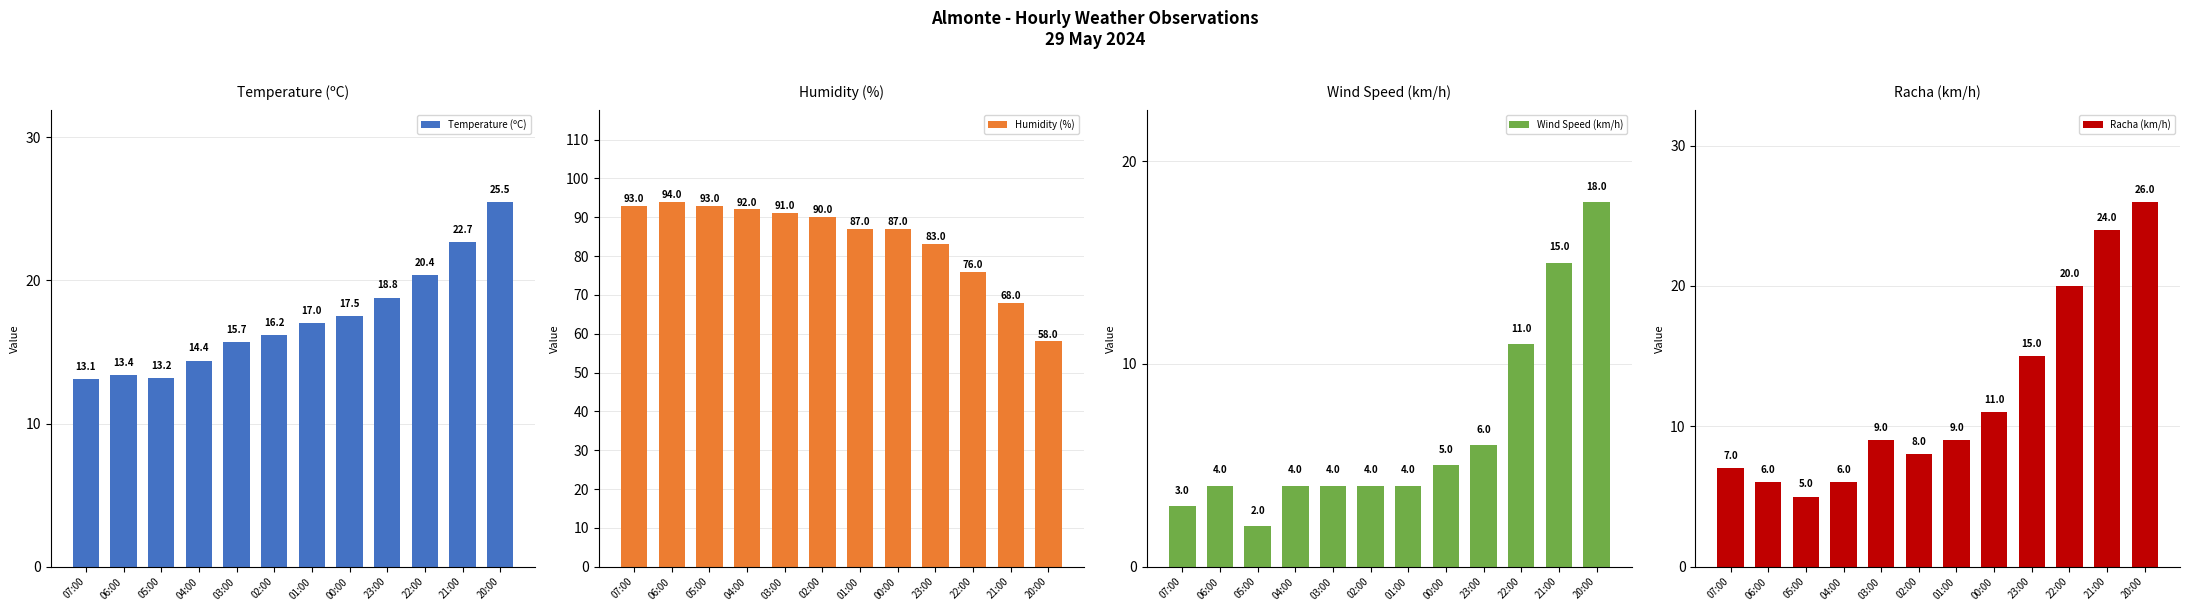

What is the lowest value of the Wind Speed (km/h) series?

2